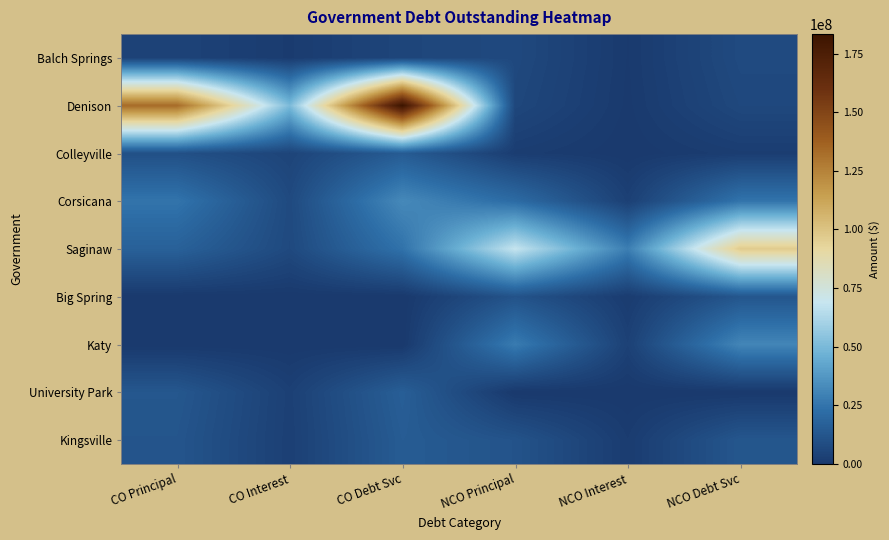

Which category has the lowest value across all series?

CO Principal